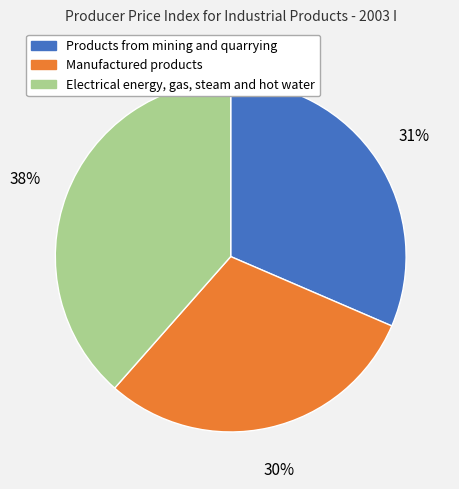

Is the sum of Products from mining and quarrying and Electrical energy, gas, steam and hot water greater than half?

Yes